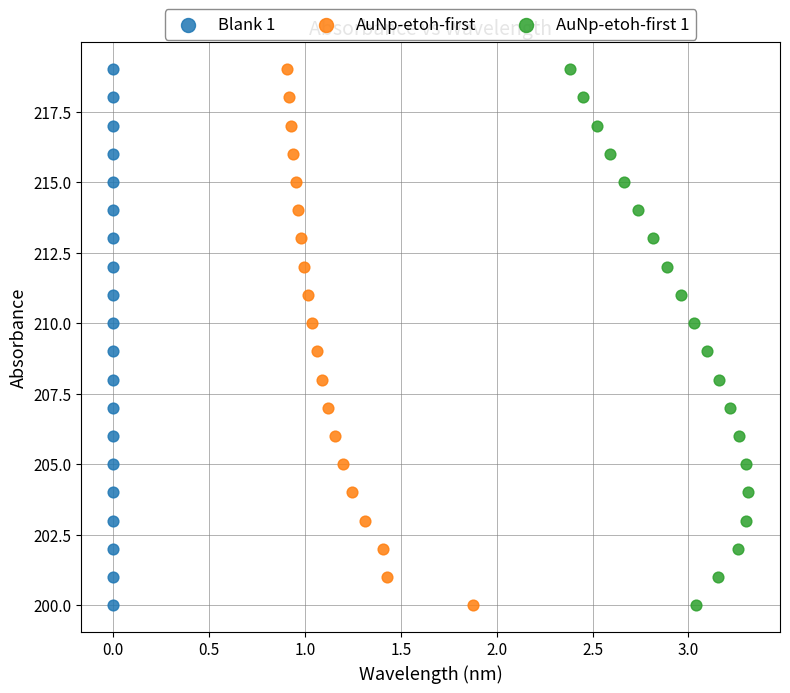

What are all the series names shown in the legend?

Blank 1, AuNp-etoh-first, AuNp-etoh-first 1